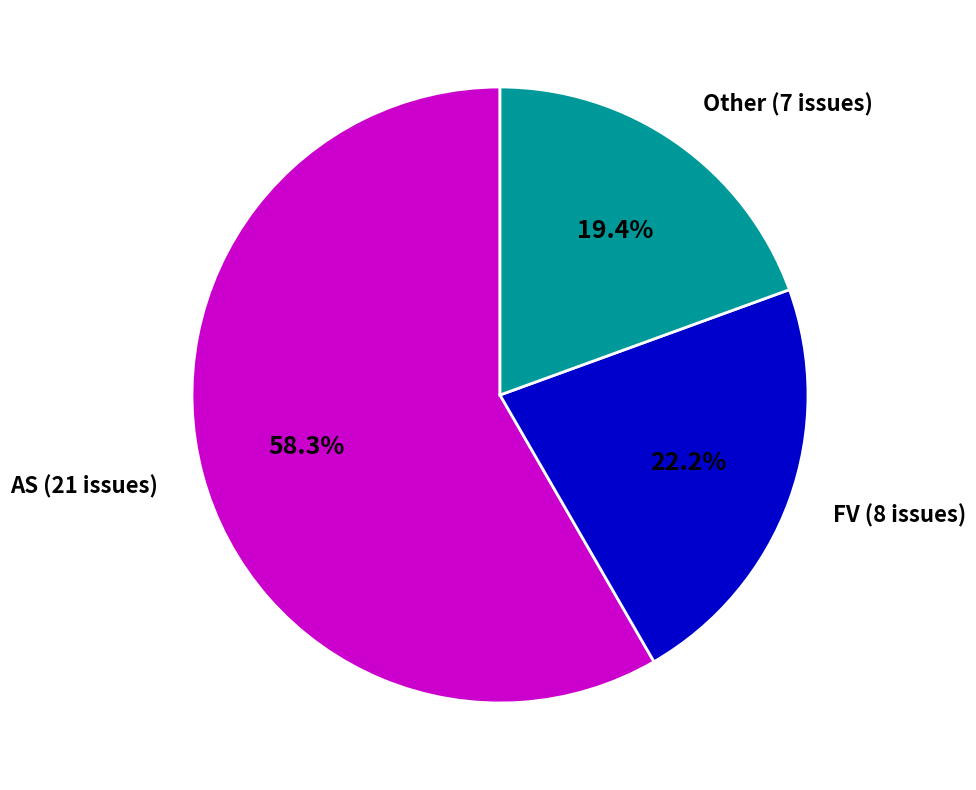

What is the largest slice in the pie chart?

AS (21 issues)